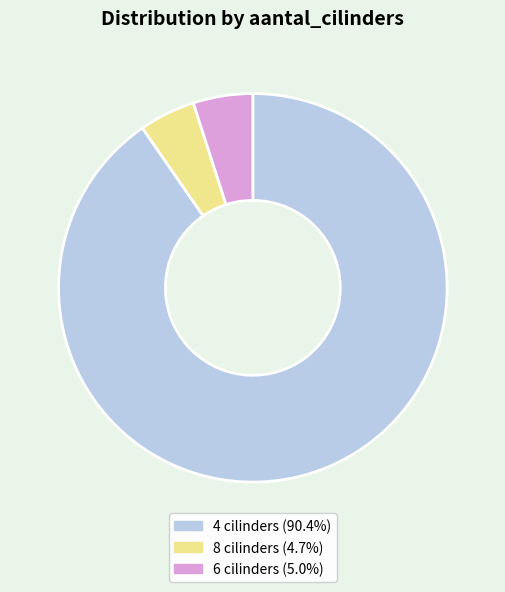

Is the sum of 4 cilinders and 6 cilinders greater than half?

Yes